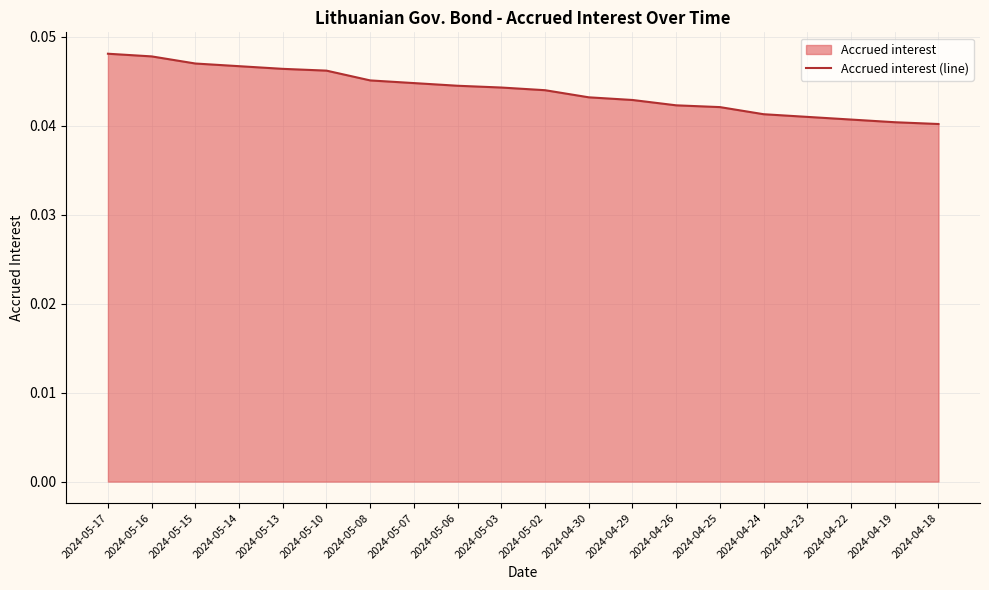

True or false: there are more than 2 points higher than both neighbors.

False